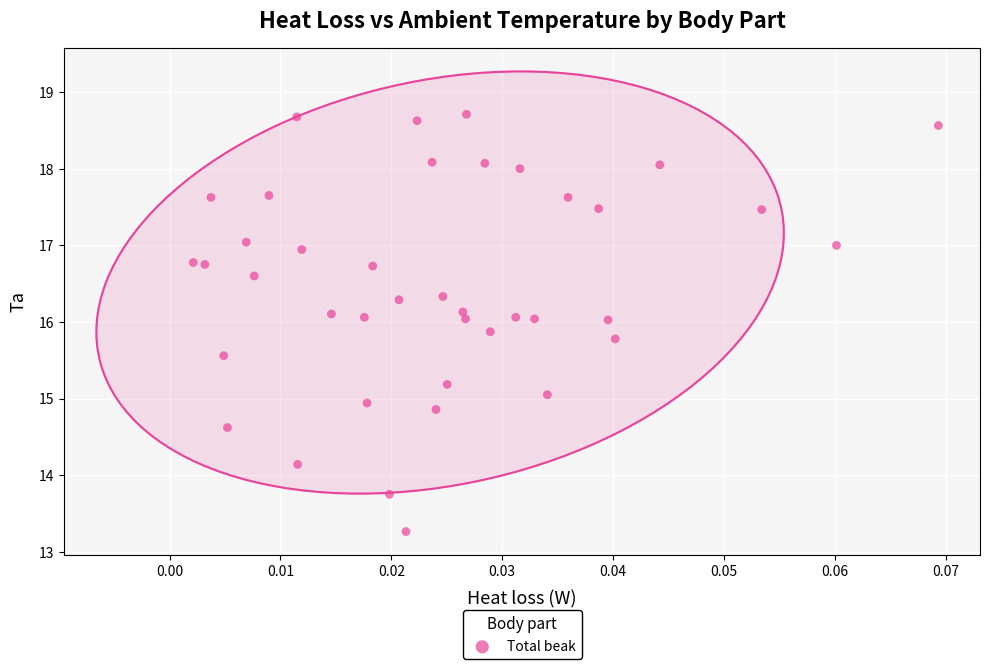

What is the range of Y values (max minus min)?

5.4